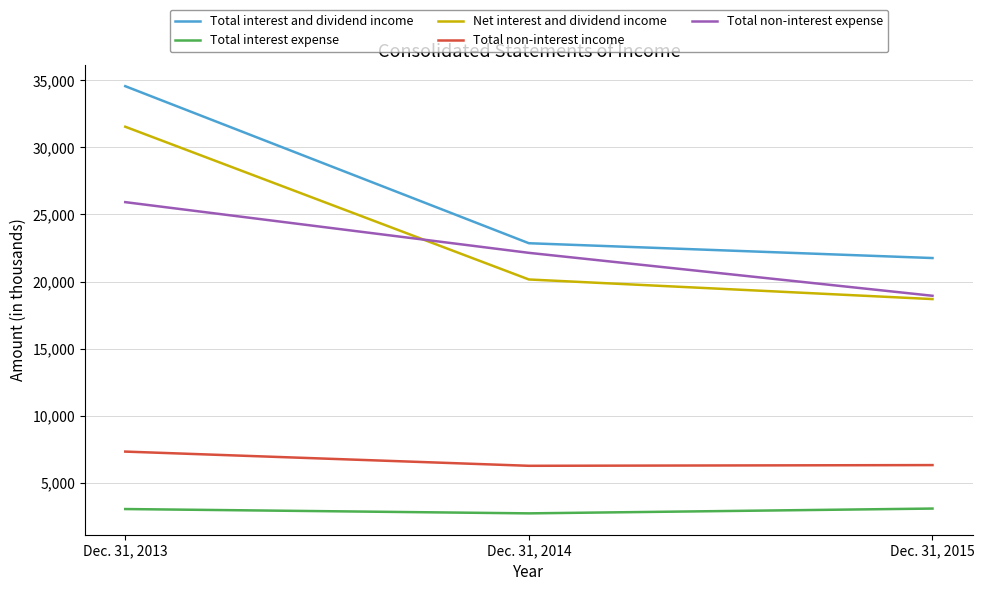

Is it true that Total non-interest income equals 6252 at Dec. 31, 2014?

True